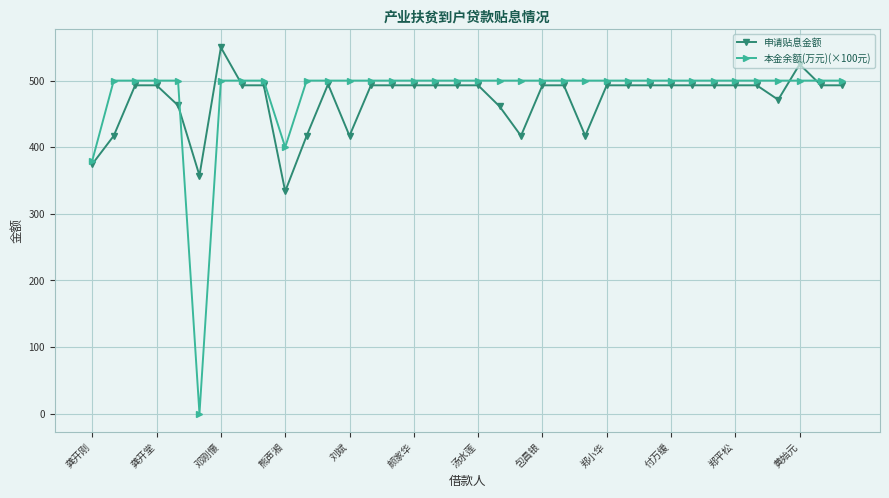

What is the sum of all 本金余额(万元)(×100元) values?

17280.0